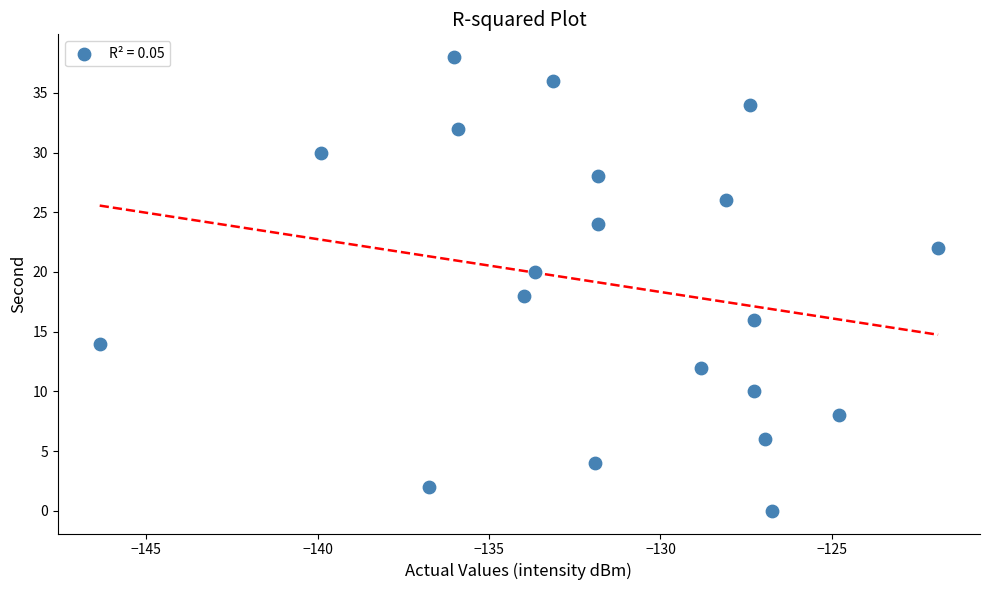

What is the range of Y values (max minus min)?

38